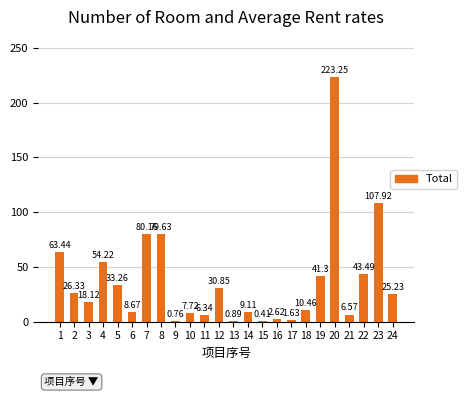

Which has a higher value, 1 or 3?

1